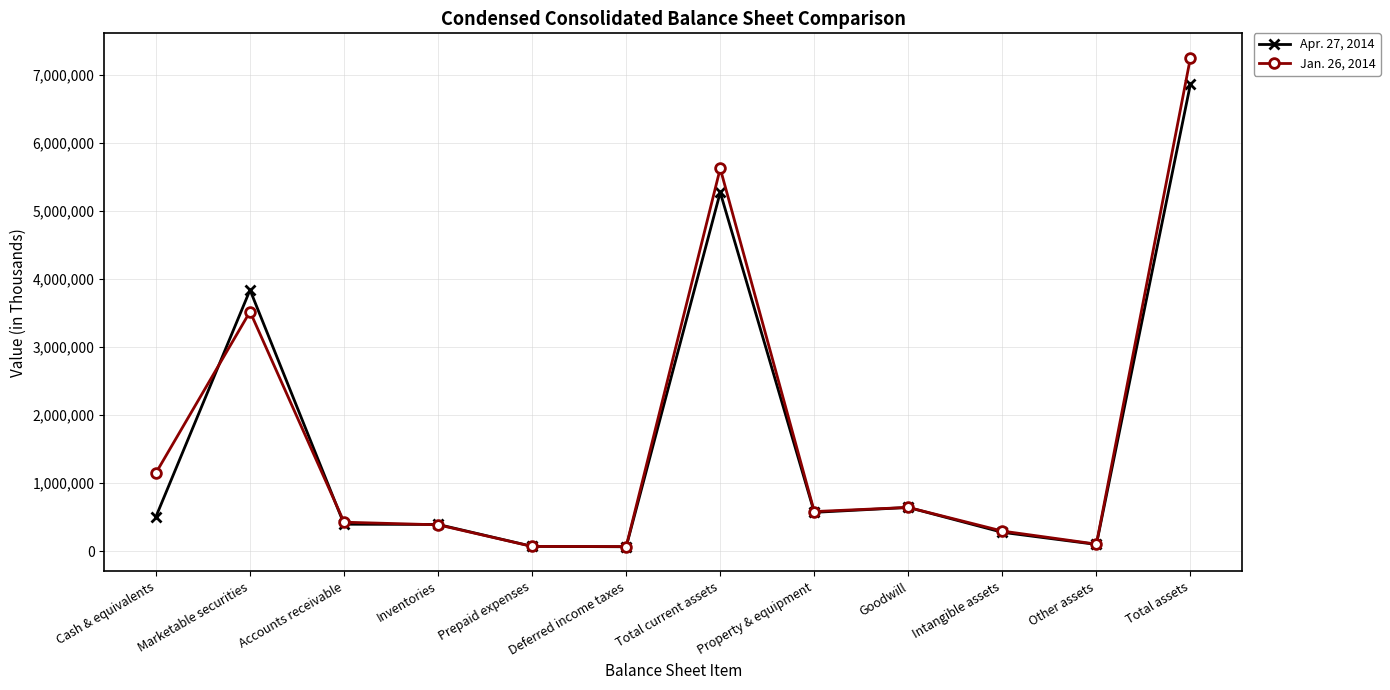

Is the value of Apr. 27, 2014 at Intangible assets greater than the value of Jan. 26, 2014 at Marketable securities?

No